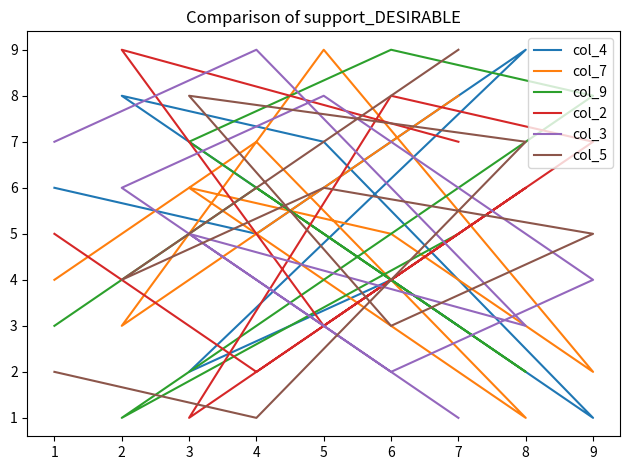

How many times do col_7 and col_4 cross each other?

5